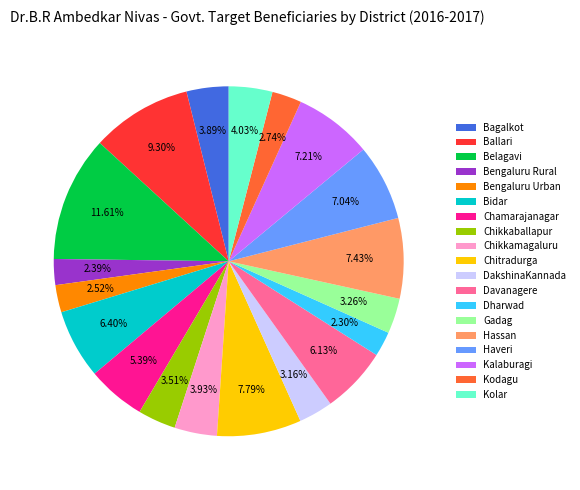

What percentage do Gadag and Davanagere together represent?

9.4%